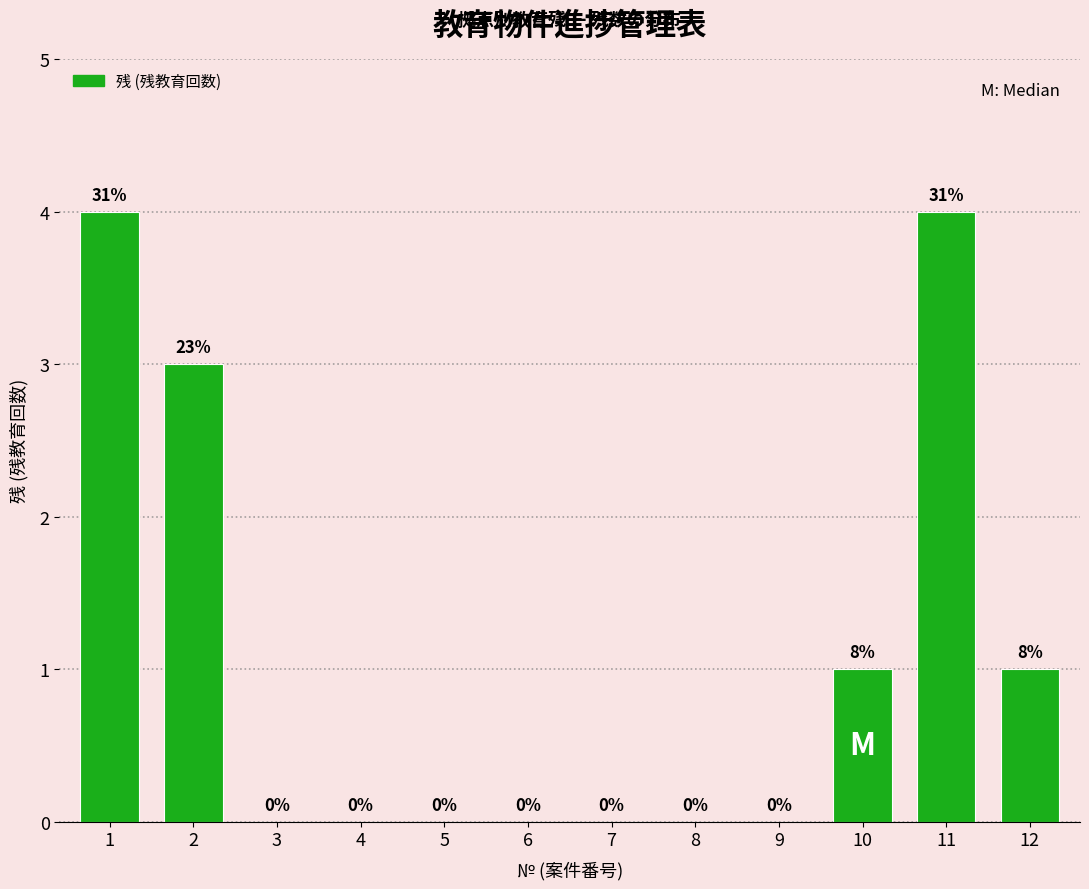

Reading left to right, extract all data points from this chart.

1=4	2=3	3=0	4=0	5=0	6=0	7=0	8=0	9=0	10=1	11=4	12=1